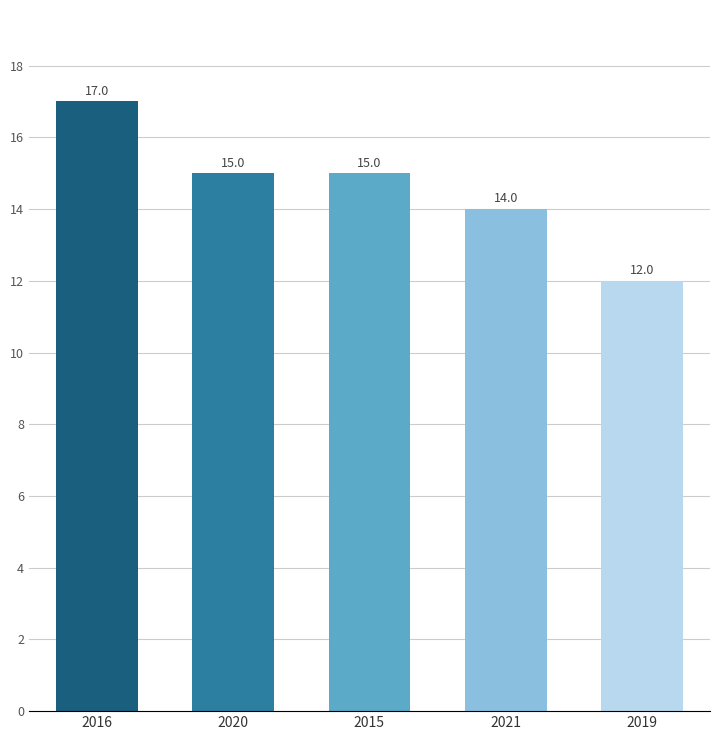

What is the change in value from 2015 to 2021?

-1